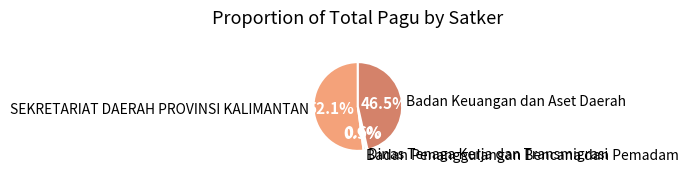

The Dinas Tenaga Kerja dan Transmigrasi slice represents 11% of the pie. True or false?

False